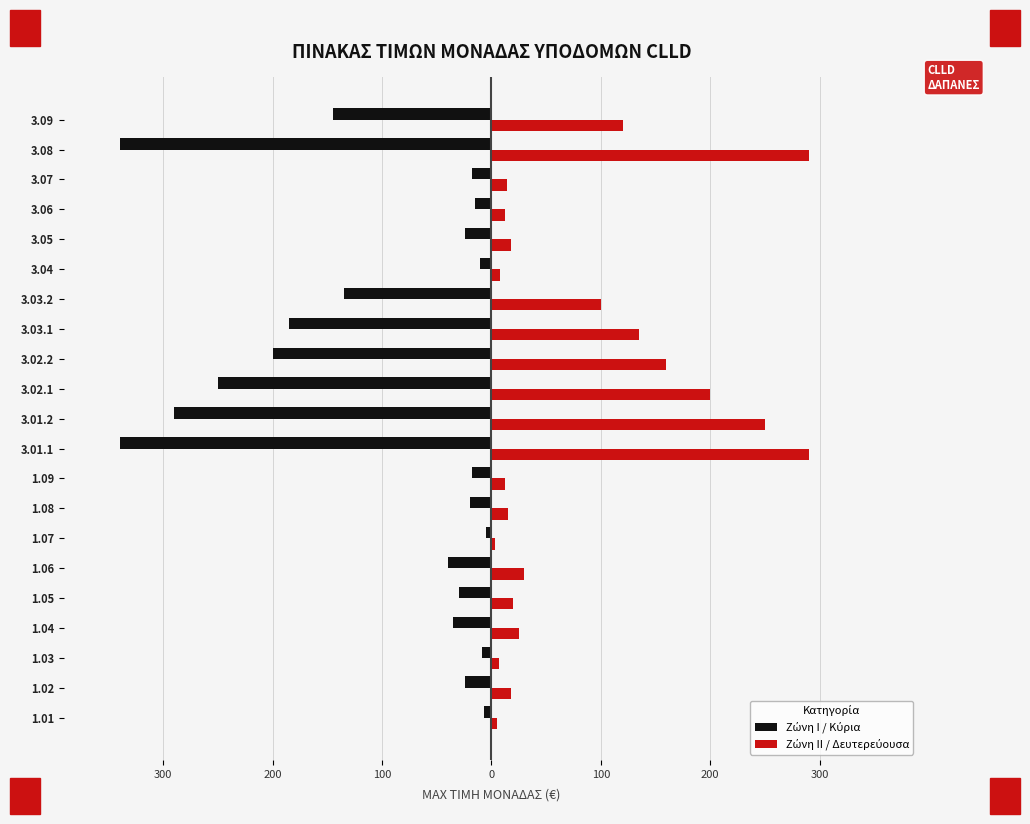

Reading left to right, transcribe all the data shown in this chart.

Ζώνη Ι / Κύρια: -7	-24	-9	-35	-30	-40	-5	-20	-18	-340	-290	-250	-200	-185	-135	-10	-24	-15	-18	-340	-145
Ζώνη ΙΙ / Δευτερεύουσα: 5	18	7	25	20	30	3	15	12	290	250	200	160	135	100	8	18	12	14	290	120